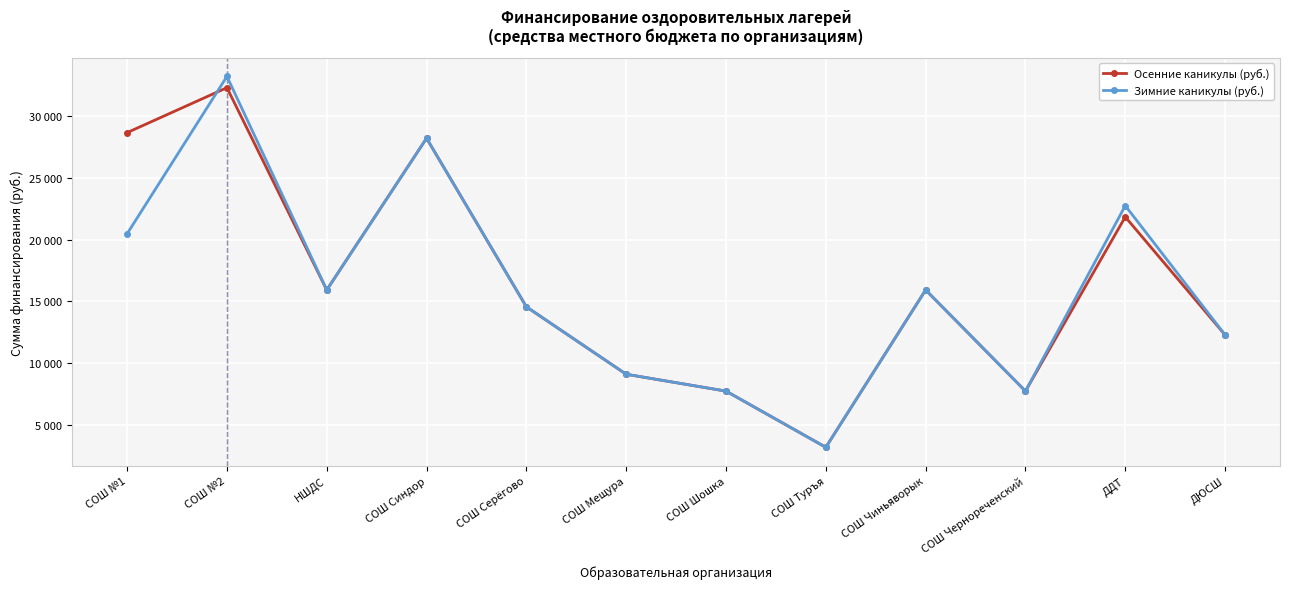

What is the value of the Зимние каникулы (руб.) point at the 1st from the left?

20475